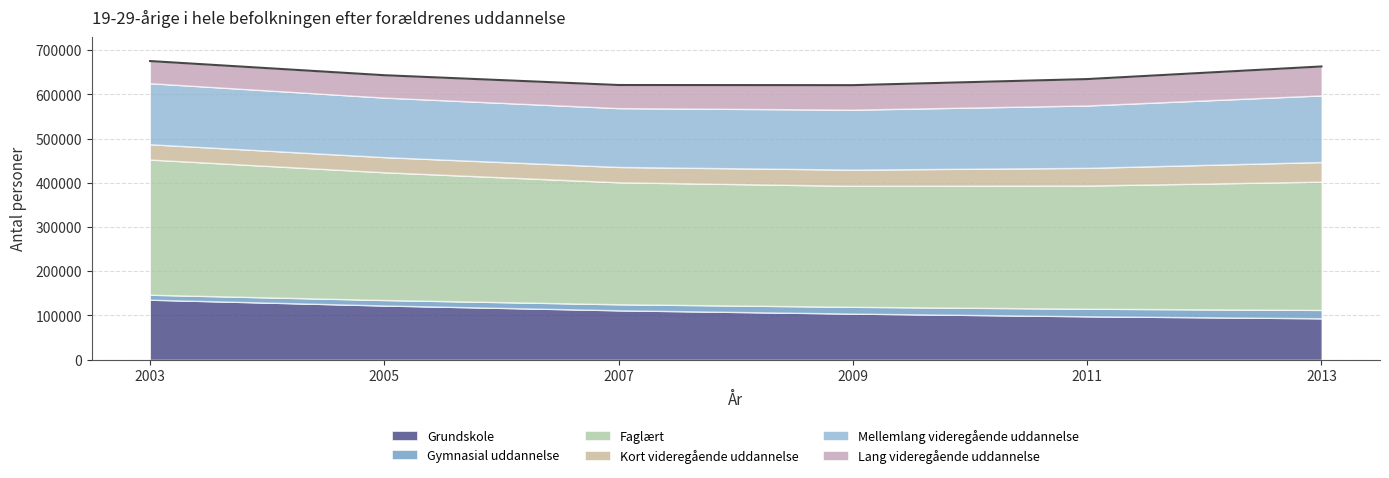

How many data points in Faglært are above 289082?

2